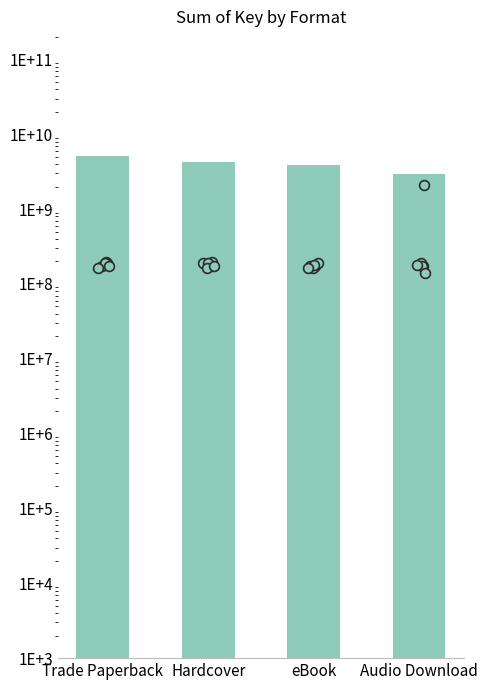

Between Audio Download and Hardcover, which is larger?

Hardcover